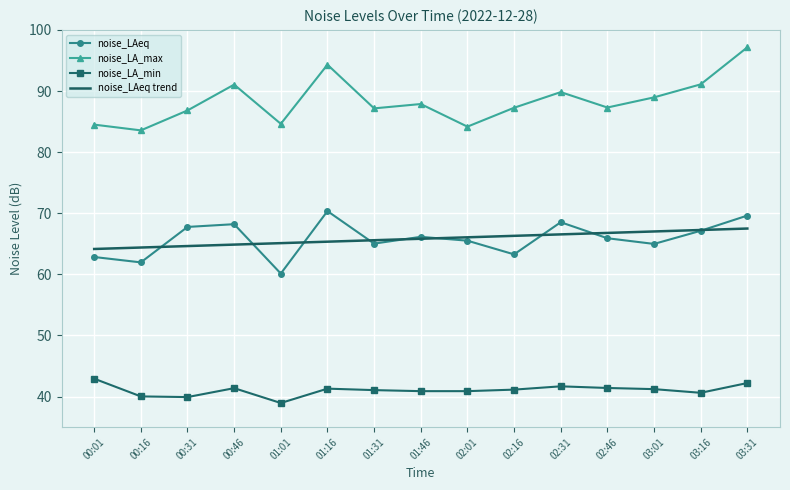

What is the total value across all series at 01:16?

271.3